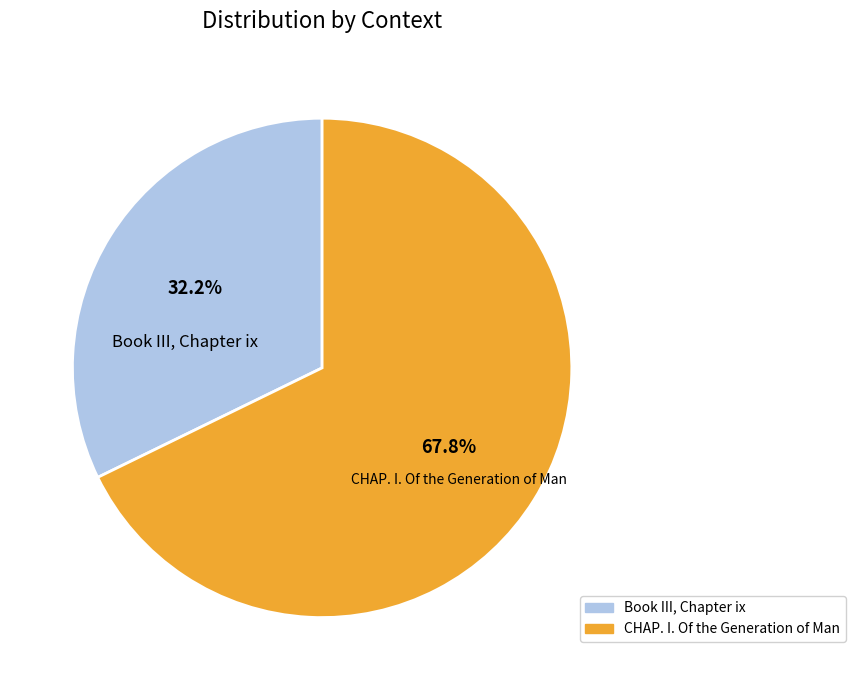

Is it true that CHAP. I. Of the Generation of Man is 68% of the pie?

True